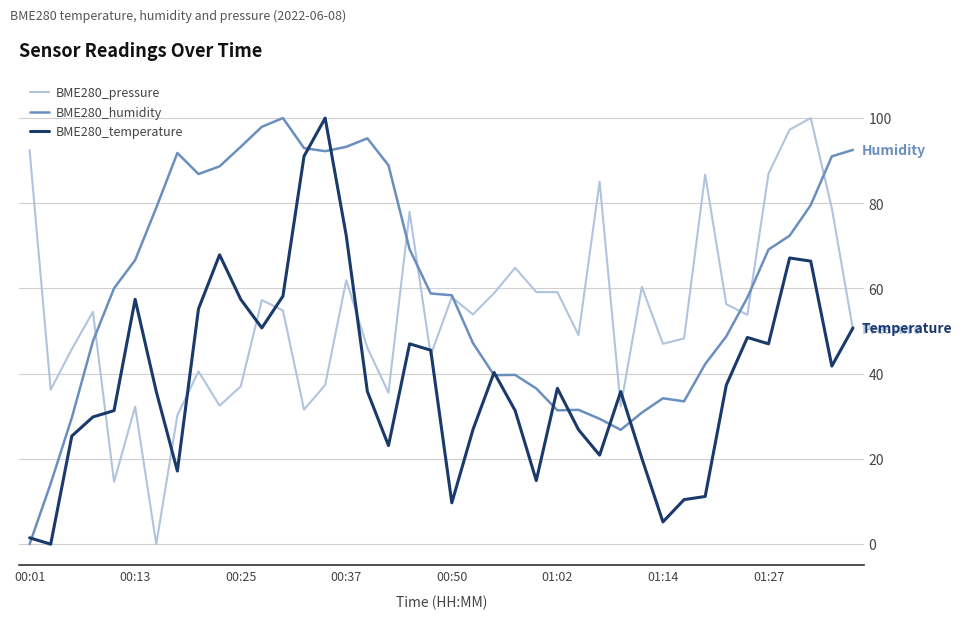

List the series in order of their overall mean, highest first.

BME280_humidity, BME280_pressure, BME280_temperature